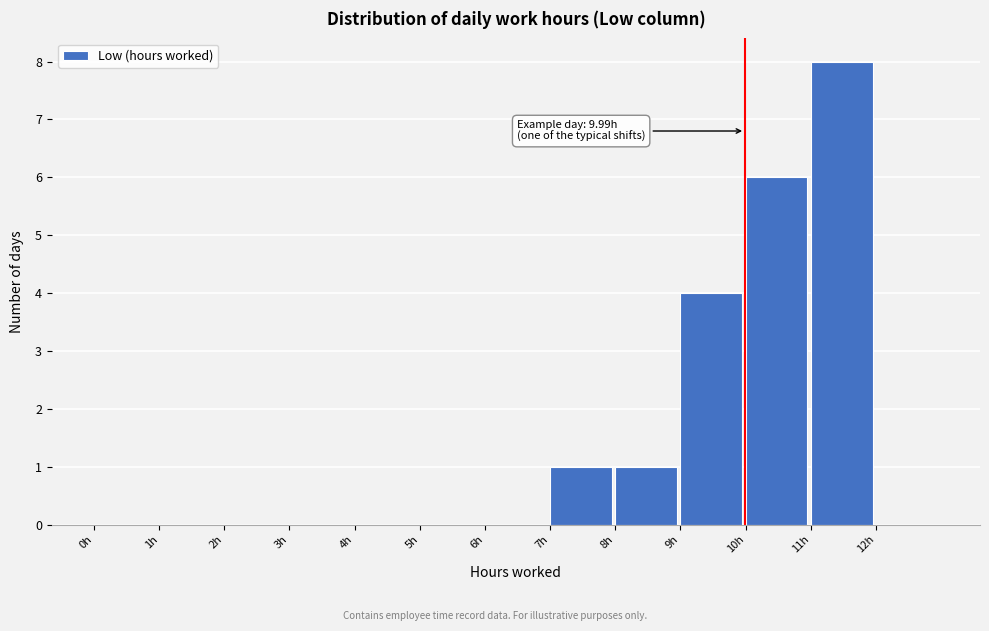

Which range on the x-axis has the tallest bar?

11 to 12